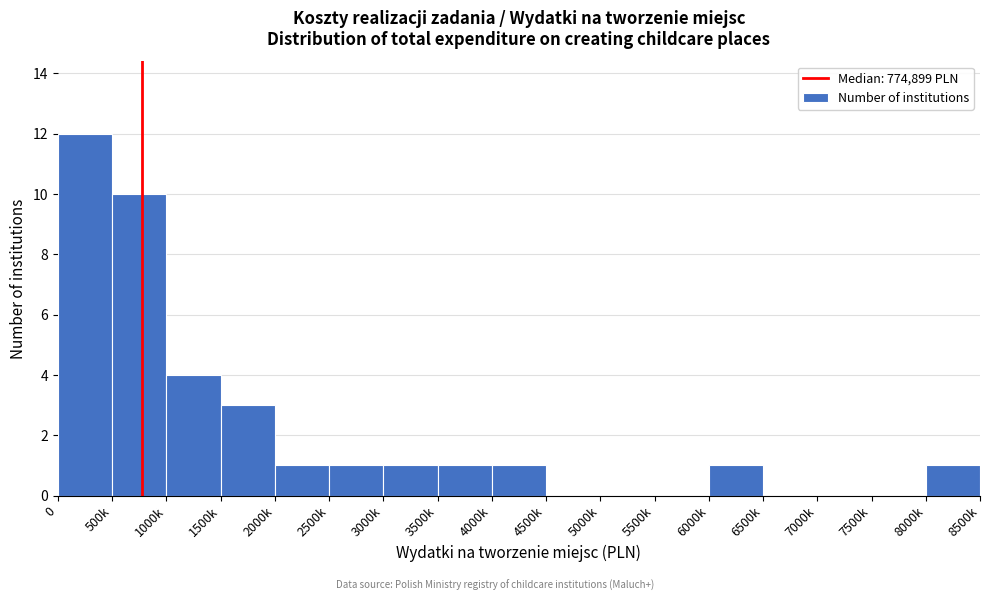

Reading left to right, extract all data points from this chart.

0=12	500k=10	1000k=4	1500k=3	2000k=1	2500k=1	3000k=1	3500k=1	4000k=1	4500k=0	5000k=0	5500k=0	6000k=1	6500k=0	7000k=0	7500k=0	8000k=1